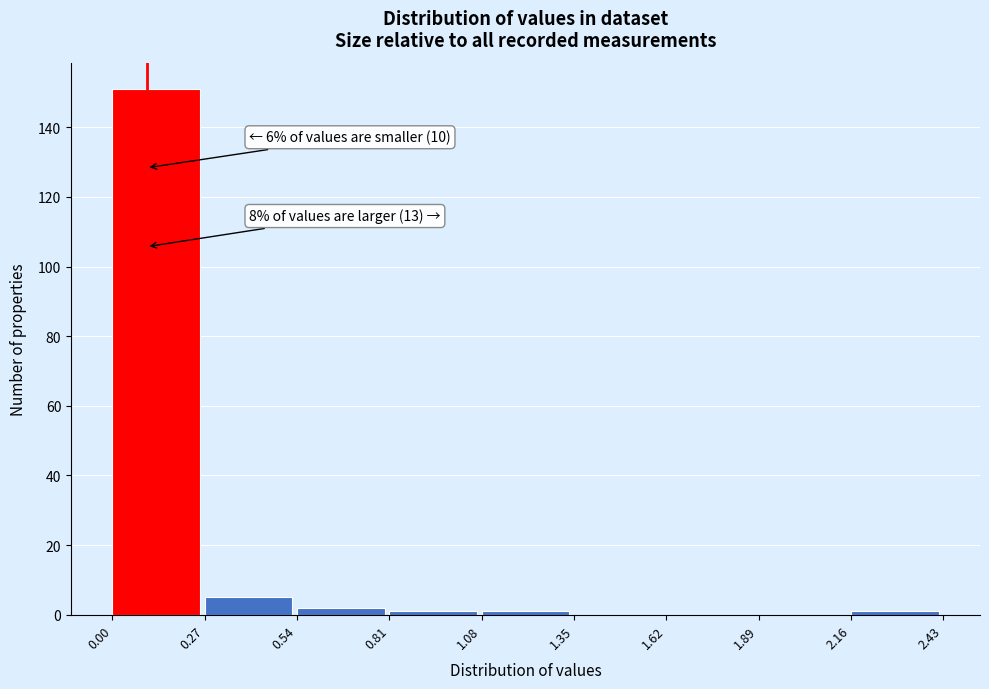

Which range on the x-axis has the tallest bar?

0.00 to 0.27